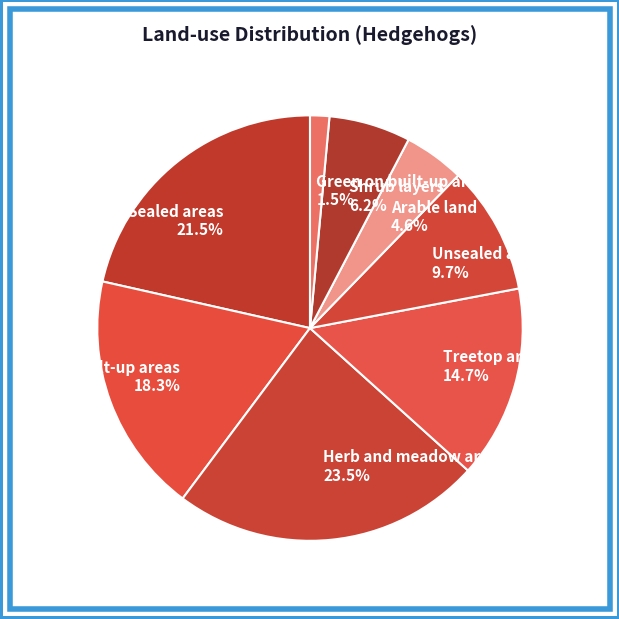

Is the sum of Arable land and Sealed areas greater than half?

No